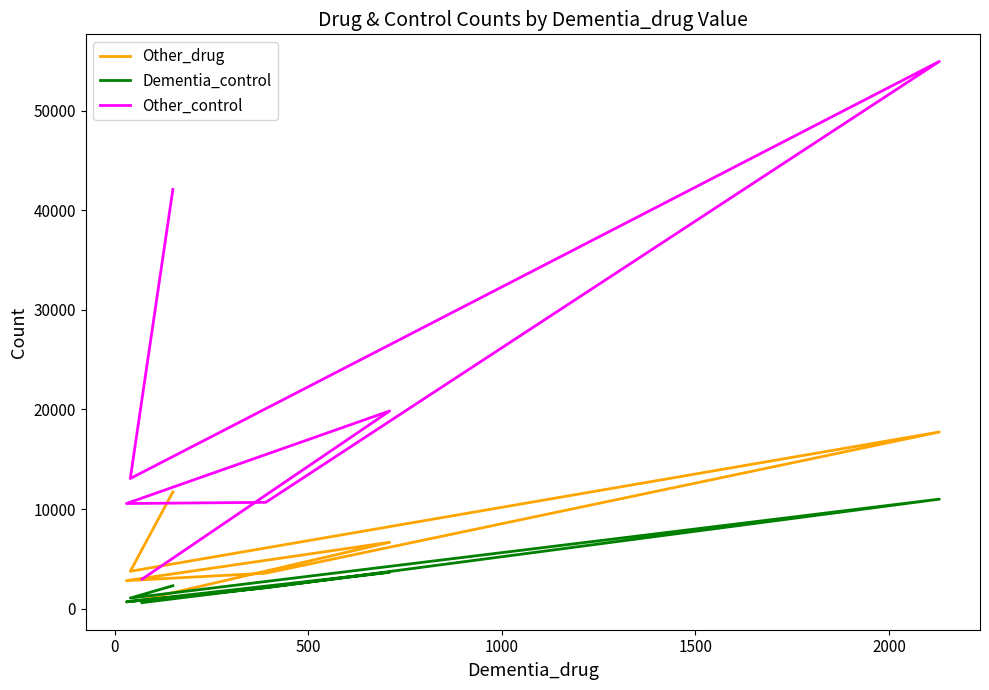

How many distinct data groups are displayed?

3